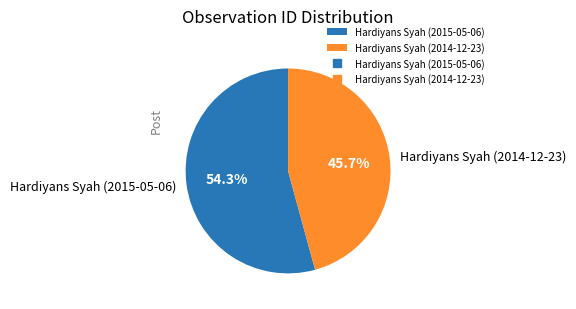

Which has a higher value, Hardiyans Syah (2015-05-06) or Hardiyans Syah (2014-12-23)?

Hardiyans Syah (2015-05-06)